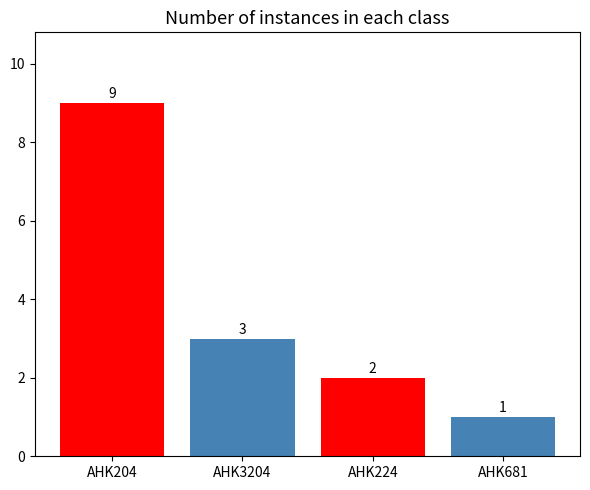

What is the maximum value shown in the chart?

9